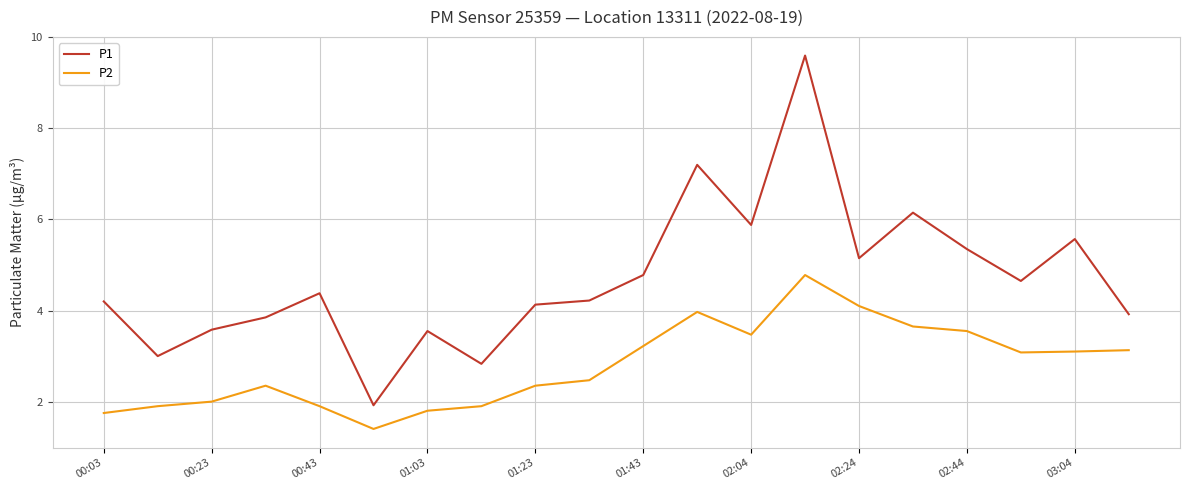

How many values in the P1 series are below 4?

7